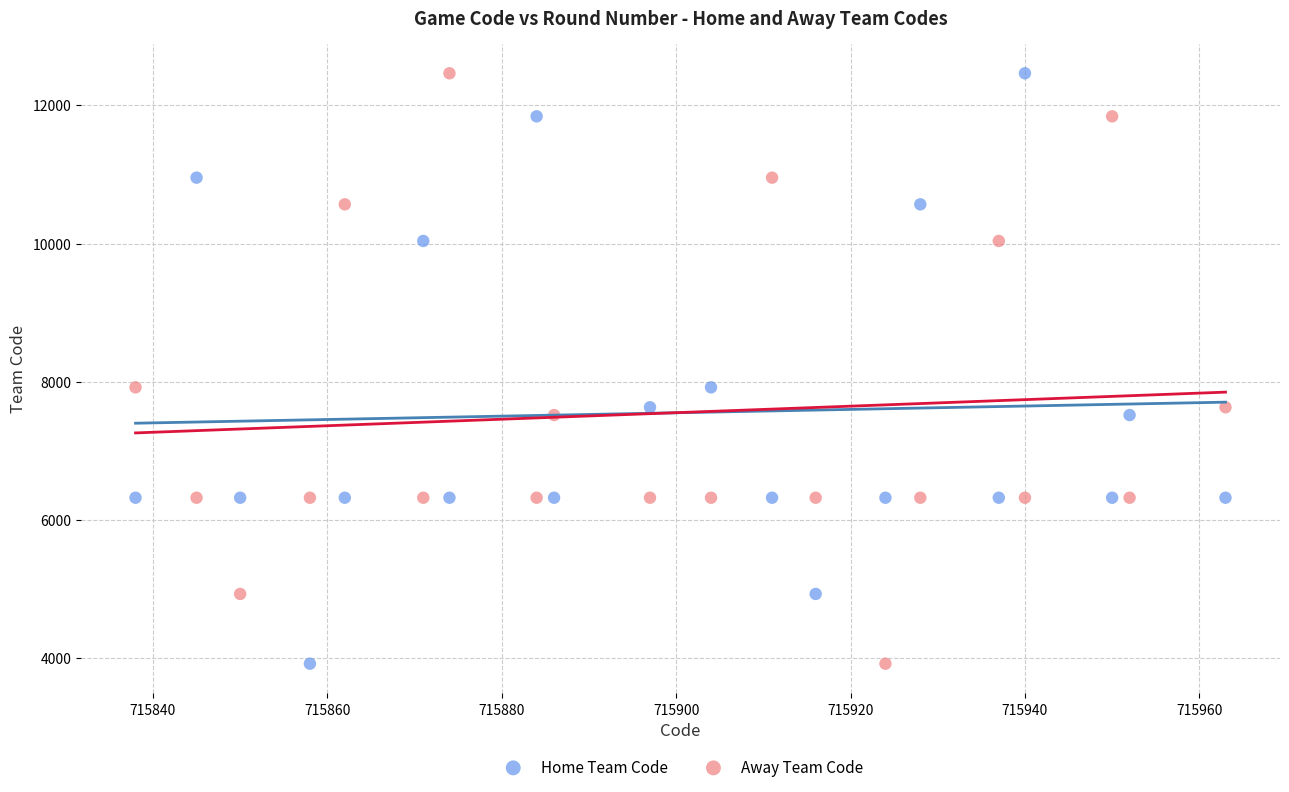

What are all the series names shown in the legend?

Home Team Code, Away Team Code